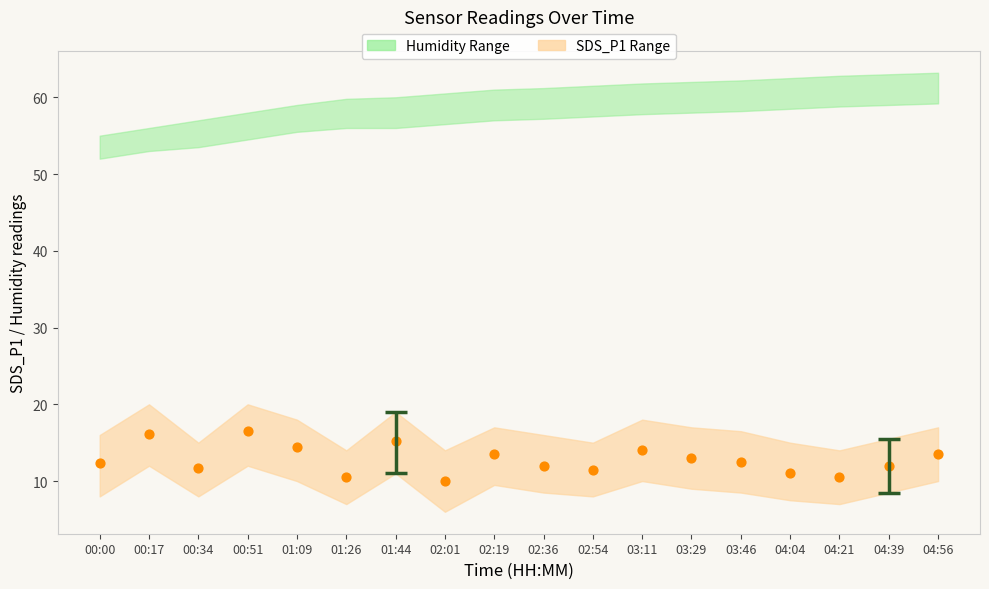

What is the range of Y values (max minus min)?

6.5